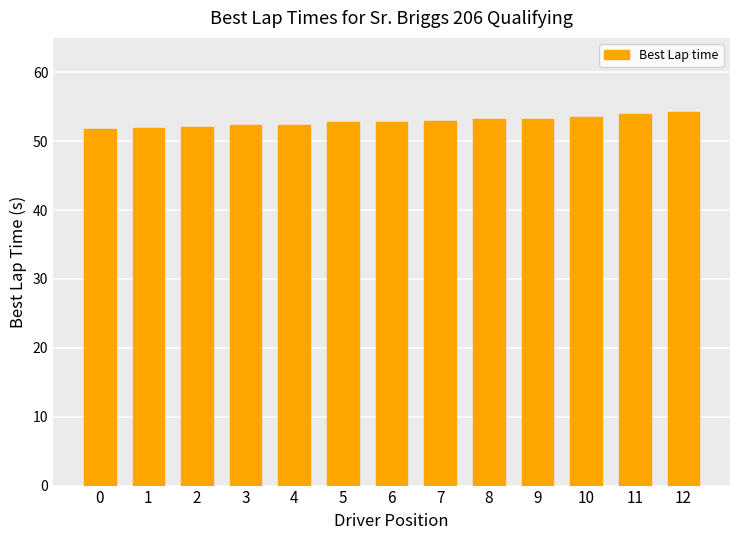

What is the difference between the maximum and minimum values?

2.5